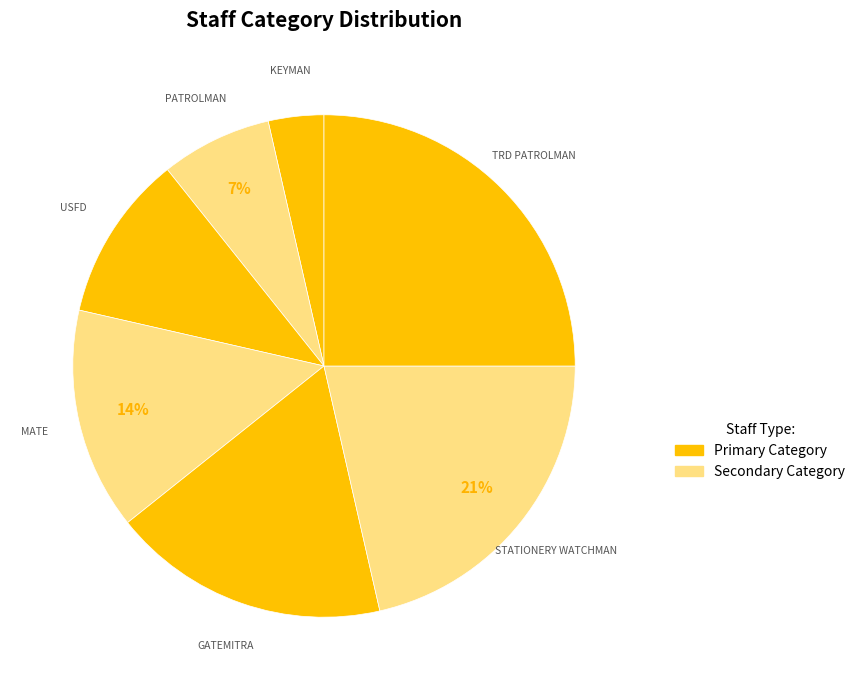

How many segments does this pie chart have?

7